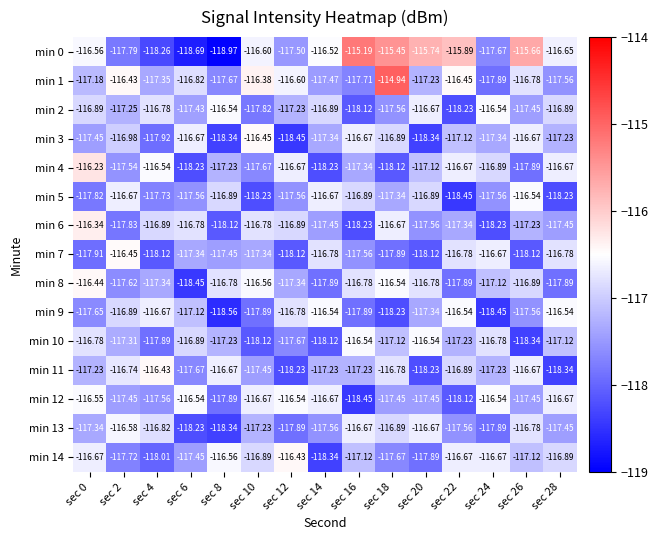

Reading left to right, what are all the values shown in this chart?

min 0: sec 0=-116.6	sec 2=-117.8	sec 4=-118.3	sec 6=-118.7	sec 8=-119.0	sec 10=-116.6	sec 12=-117.5	sec 14=-116.5	sec 16=-115.2	sec 18=-115.5	sec 20=-115.7	sec 22=-115.9	sec 24=-117.7	sec 26=-115.7	sec 28=-116.7
min 1: sec 0=-117.2	sec 2=-116.4	sec 4=-117.3	sec 6=-116.8	sec 8=-117.7	sec 10=-116.4	sec 12=-116.6	sec 14=-117.5	sec 16=-117.7	sec 18=-114.9	sec 20=-117.2	sec 22=-116.5	sec 24=-117.9	sec 26=-116.8	sec 28=-117.6
min 2: sec 0=-116.9	sec 2=-117.2	sec 4=-116.8	sec 6=-117.4	sec 8=-116.5	sec 10=-117.8	sec 12=-117.2	sec 14=-116.9	sec 16=-118.1	sec 18=-117.6	sec 20=-116.7	sec 22=-118.2	sec 24=-116.5	sec 26=-117.5	sec 28=-116.9
min 3: sec 0=-117.5	sec 2=-117.0	sec 4=-117.9	sec 6=-116.7	sec 8=-118.3	sec 10=-116.5	sec 12=-118.5	sec 14=-117.3	sec 16=-116.7	sec 18=-116.9	sec 20=-118.3	sec 22=-117.1	sec 24=-117.3	sec 26=-116.7	sec 28=-117.2
min 4: sec 0=-116.2	sec 2=-117.5	sec 4=-116.5	sec 6=-118.2	sec 8=-117.2	sec 10=-117.7	sec 12=-116.7	sec 14=-118.2	sec 16=-117.3	sec 18=-118.1	sec 20=-117.1	sec 22=-116.7	sec 24=-116.9	sec 26=-117.9	sec 28=-116.7
min 5: sec 0=-117.8	sec 2=-116.7	sec 4=-117.7	sec 6=-117.6	sec 8=-116.9	sec 10=-118.2	sec 12=-117.6	sec 14=-116.7	sec 16=-116.9	sec 18=-117.3	sec 20=-116.9	sec 22=-118.5	sec 24=-117.6	sec 26=-116.5	sec 28=-118.2
min 6: sec 0=-116.3	sec 2=-117.8	sec 4=-116.9	sec 6=-116.8	sec 8=-118.1	sec 10=-116.8	sec 12=-116.9	sec 14=-117.5	sec 16=-118.2	sec 18=-116.7	sec 20=-117.6	sec 22=-117.3	sec 24=-118.2	sec 26=-117.2	sec 28=-117.5
min 7: sec 0=-117.9	sec 2=-116.5	sec 4=-118.1	sec 6=-117.3	sec 8=-117.5	sec 10=-117.3	sec 12=-118.1	sec 14=-116.8	sec 16=-117.6	sec 18=-117.9	sec 20=-118.1	sec 22=-116.8	sec 24=-116.7	sec 26=-118.1	sec 28=-116.8
min 8: sec 0=-116.4	sec 2=-117.6	sec 4=-117.3	sec 6=-118.5	sec 8=-116.8	sec 10=-116.6	sec 12=-117.3	sec 14=-117.9	sec 16=-116.8	sec 18=-116.5	sec 20=-116.8	sec 22=-117.9	sec 24=-117.1	sec 26=-116.9	sec 28=-117.9
min 9: sec 0=-117.7	sec 2=-116.9	sec 4=-116.7	sec 6=-117.1	sec 8=-118.6	sec 10=-117.9	sec 12=-116.8	sec 14=-116.5	sec 16=-117.9	sec 18=-118.2	sec 20=-117.3	sec 22=-116.5	sec 24=-118.5	sec 26=-117.6	sec 28=-116.5
min 10: sec 0=-116.8	sec 2=-117.3	sec 4=-117.9	sec 6=-116.9	sec 8=-117.2	sec 10=-118.1	sec 12=-117.7	sec 14=-118.1	sec 16=-116.5	sec 18=-117.1	sec 20=-116.5	sec 22=-117.2	sec 24=-116.8	sec 26=-118.3	sec 28=-117.1
min 11: sec 0=-117.2	sec 2=-116.7	sec 4=-116.4	sec 6=-117.7	sec 8=-116.7	sec 10=-117.5	sec 12=-118.2	sec 14=-117.2	sec 16=-117.2	sec 18=-116.8	sec 20=-118.2	sec 22=-116.9	sec 24=-117.2	sec 26=-116.7	sec 28=-118.3
min 12: sec 0=-116.5	sec 2=-117.5	sec 4=-117.6	sec 6=-116.5	sec 8=-117.9	sec 10=-116.7	sec 12=-116.5	sec 14=-116.7	sec 16=-118.5	sec 18=-117.5	sec 20=-117.5	sec 22=-118.1	sec 24=-116.5	sec 26=-117.5	sec 28=-116.7
min 13: sec 0=-117.3	sec 2=-116.6	sec 4=-116.8	sec 6=-118.2	sec 8=-118.3	sec 10=-117.2	sec 12=-117.9	sec 14=-117.6	sec 16=-116.7	sec 18=-116.9	sec 20=-116.7	sec 22=-117.6	sec 24=-117.9	sec 26=-116.8	sec 28=-117.5
min 14: sec 0=-116.7	sec 2=-117.7	sec 4=-118.0	sec 6=-117.5	sec 8=-116.6	sec 10=-116.9	sec 12=-116.4	sec 14=-118.3	sec 16=-117.1	sec 18=-117.7	sec 20=-117.9	sec 22=-116.7	sec 24=-116.7	sec 26=-117.1	sec 28=-116.9